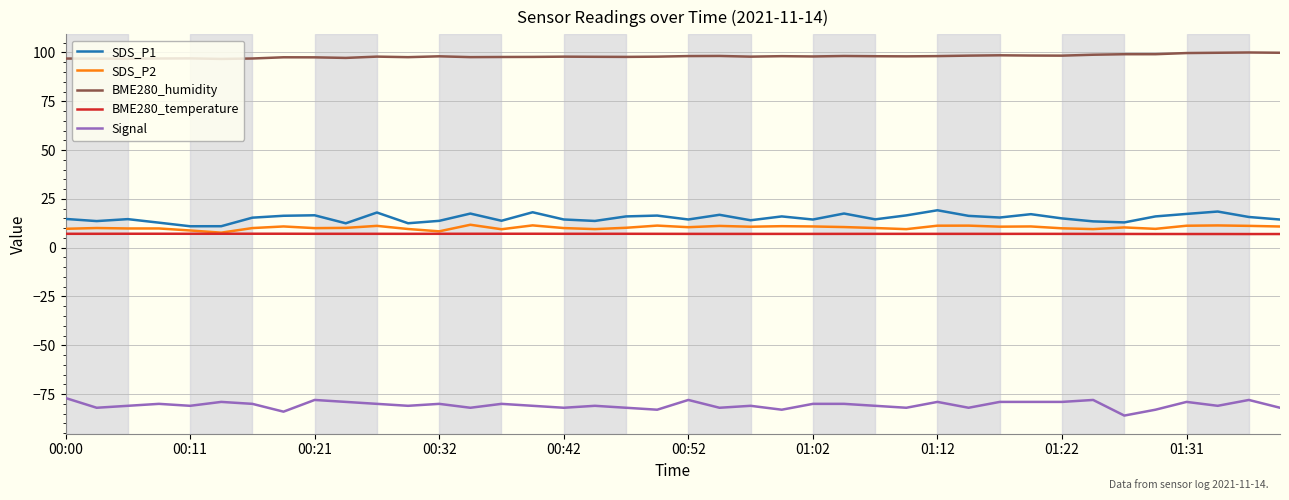

What is the greatest value displayed?

100.0